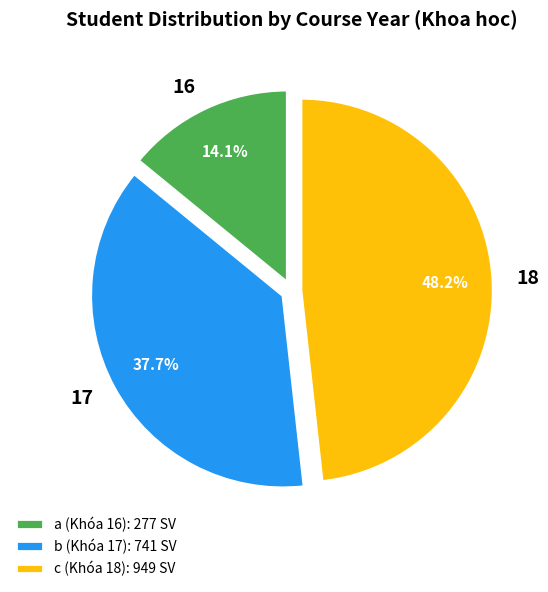

Is there a majority slice in this chart?

No